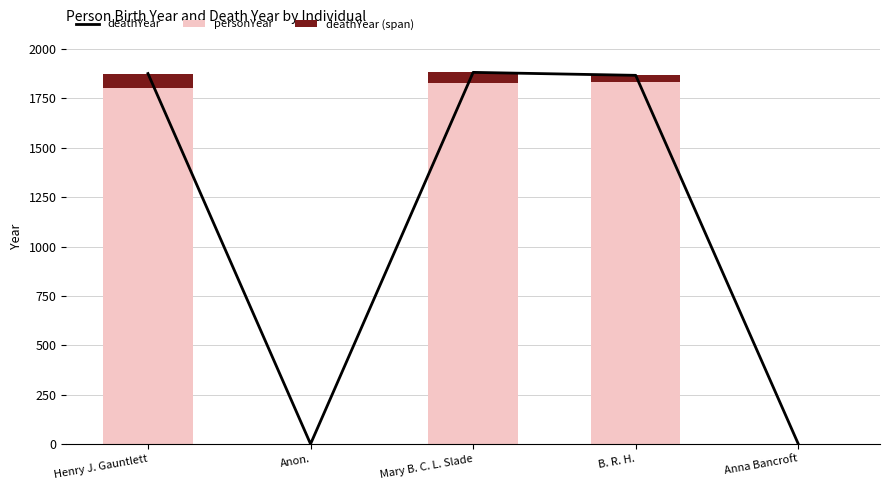

Reading right to left, extract all data points from this chart.

deathYear: 0	1867	1882	0	1876
personYear: 0	1833	1826	0	1805
deathYear (span): 0	34	56	0	71